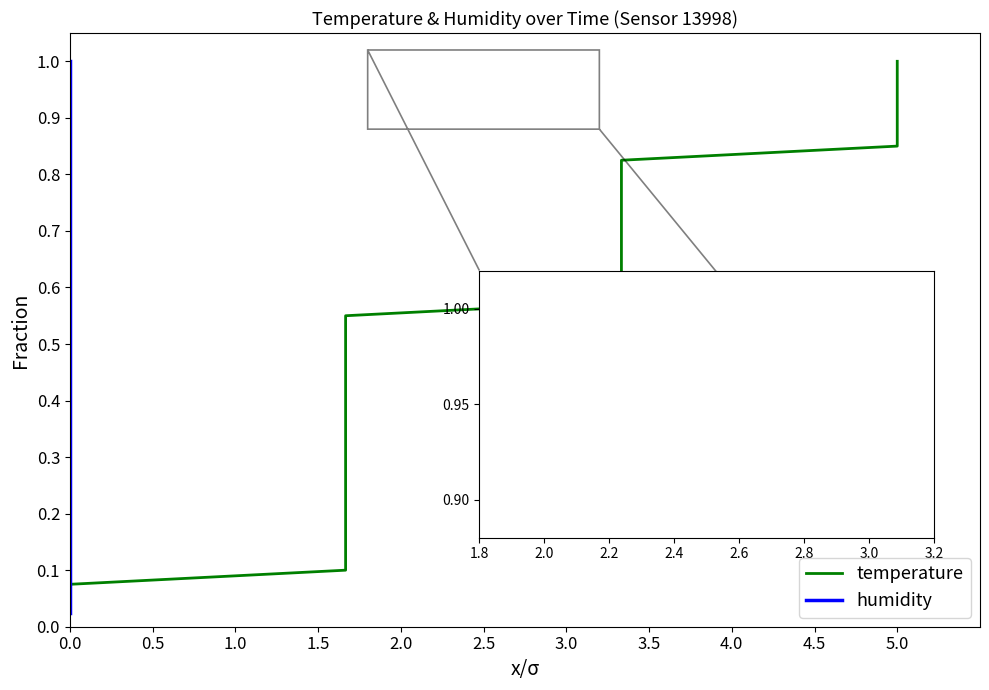

Which series has the largest total across all categories?

temperature